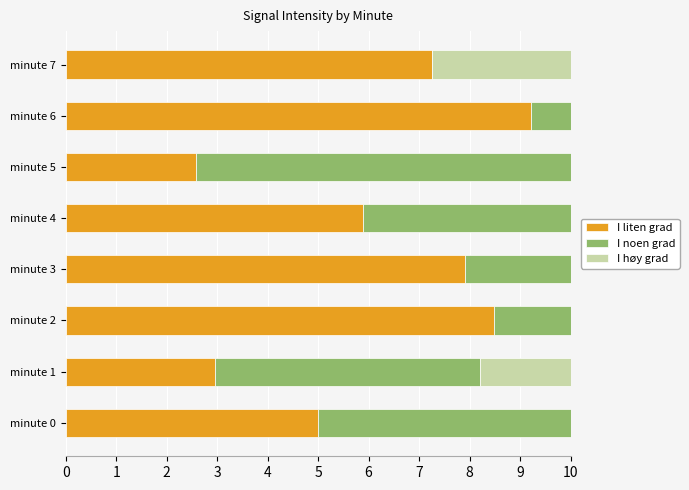

How many data points in I noen grad are less than 6?

4